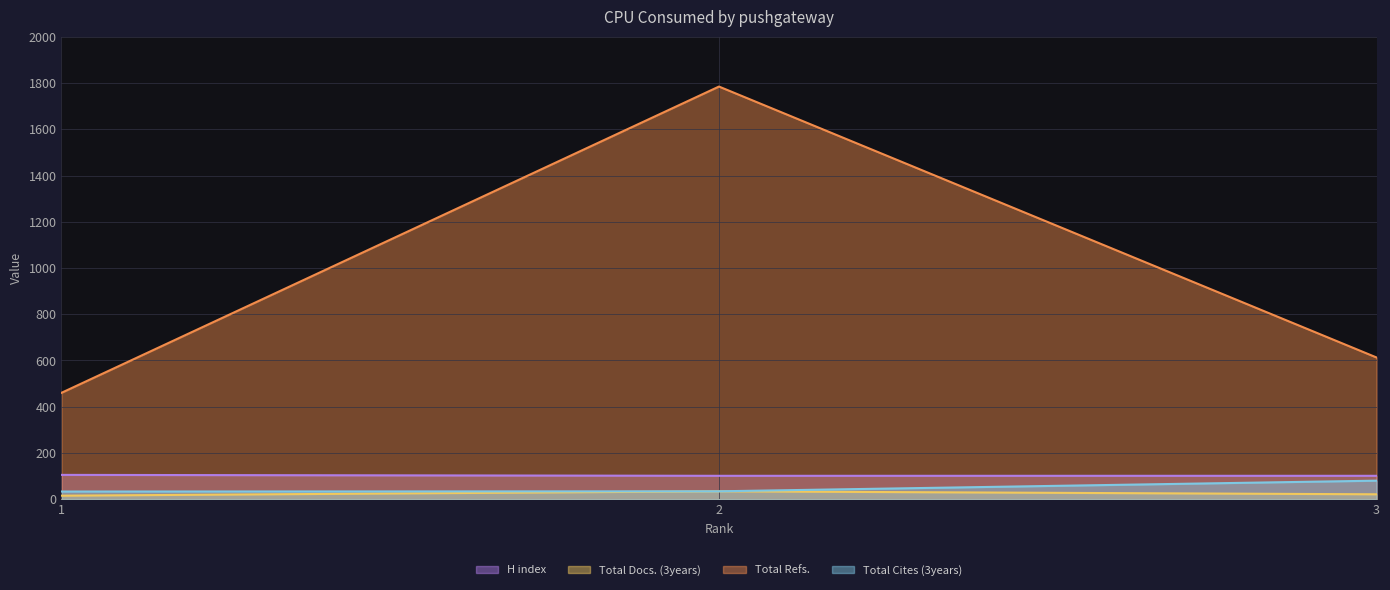

How many data points in Total Refs. are less than 613?

1